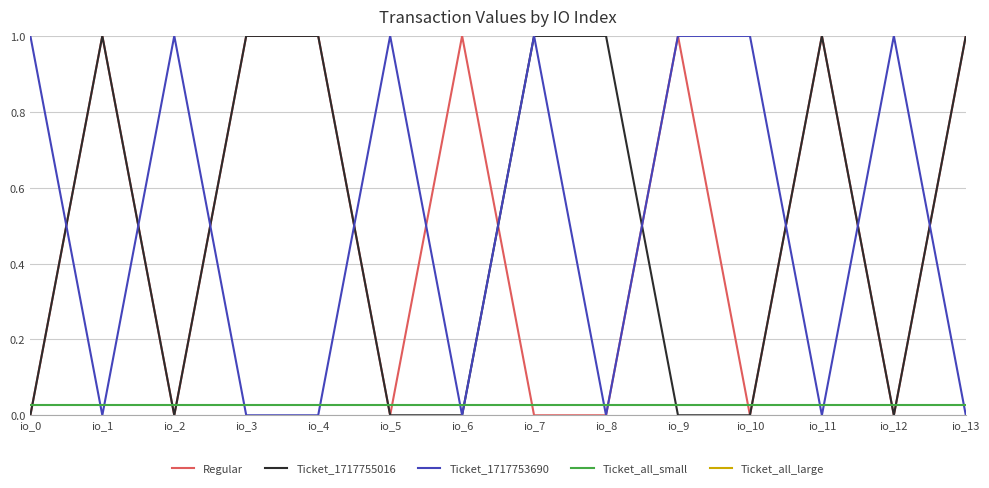

At which category is the sum across all series the highest?

io_1